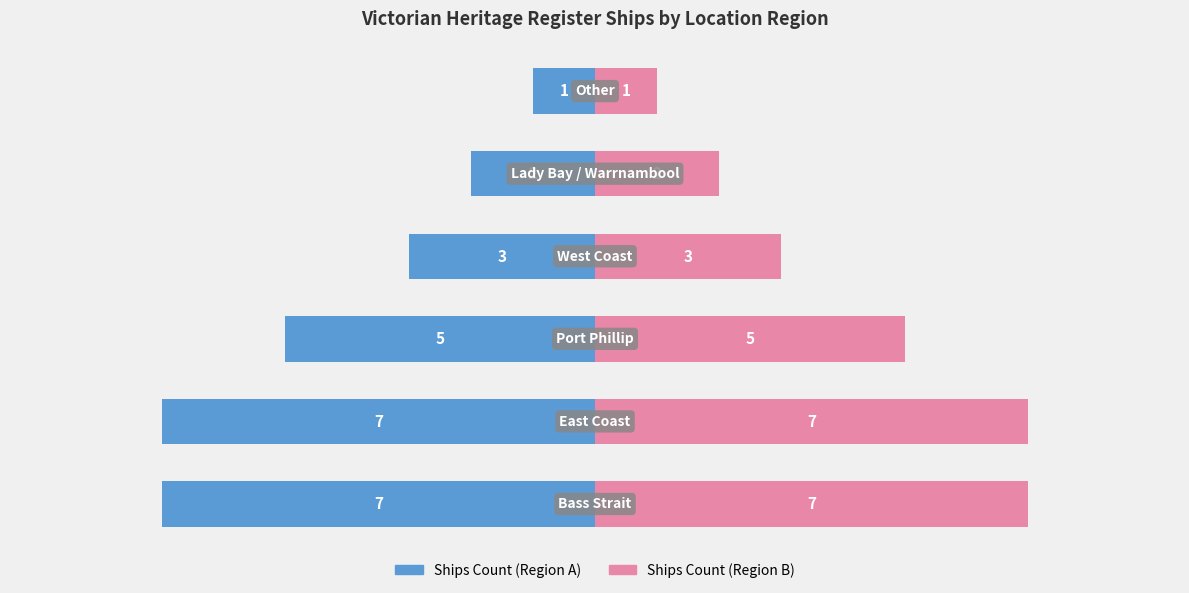

How many data points in Location Count (Left) are above -3?

2